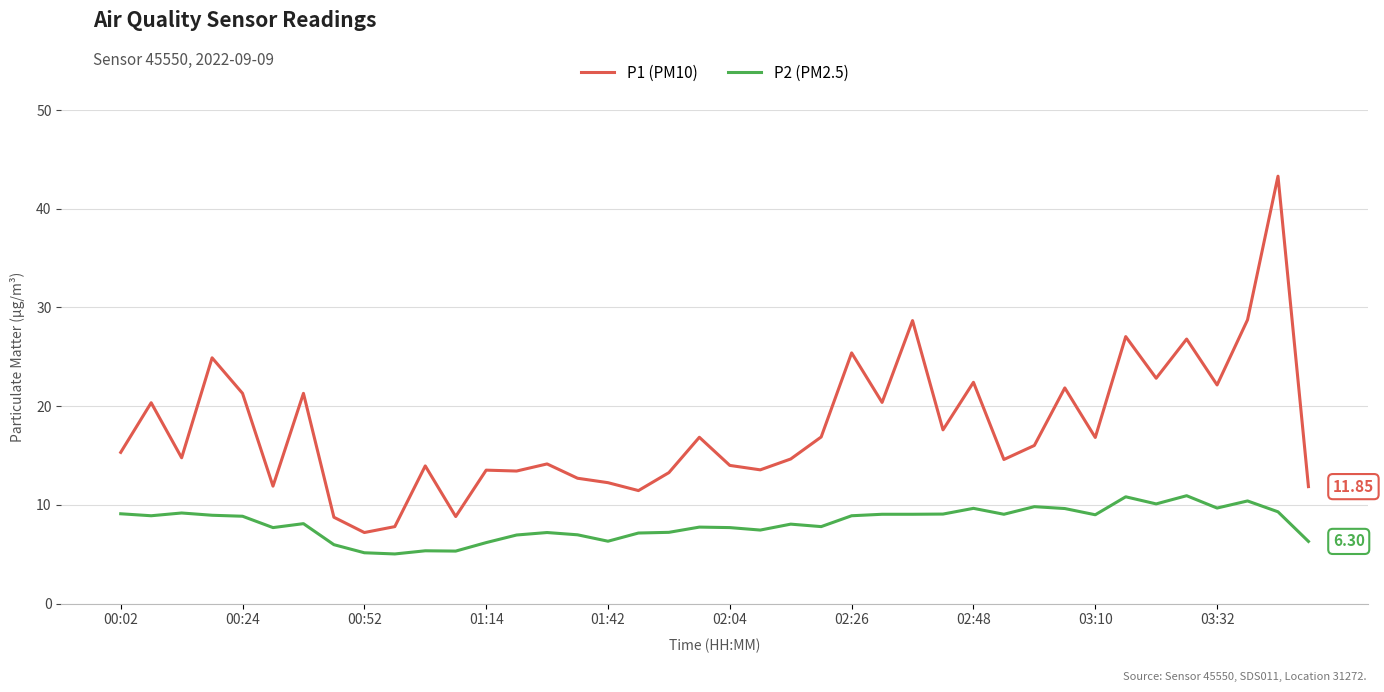

What is the difference between the maximum and minimum values in the P2 (PM2.5) series?

5.9